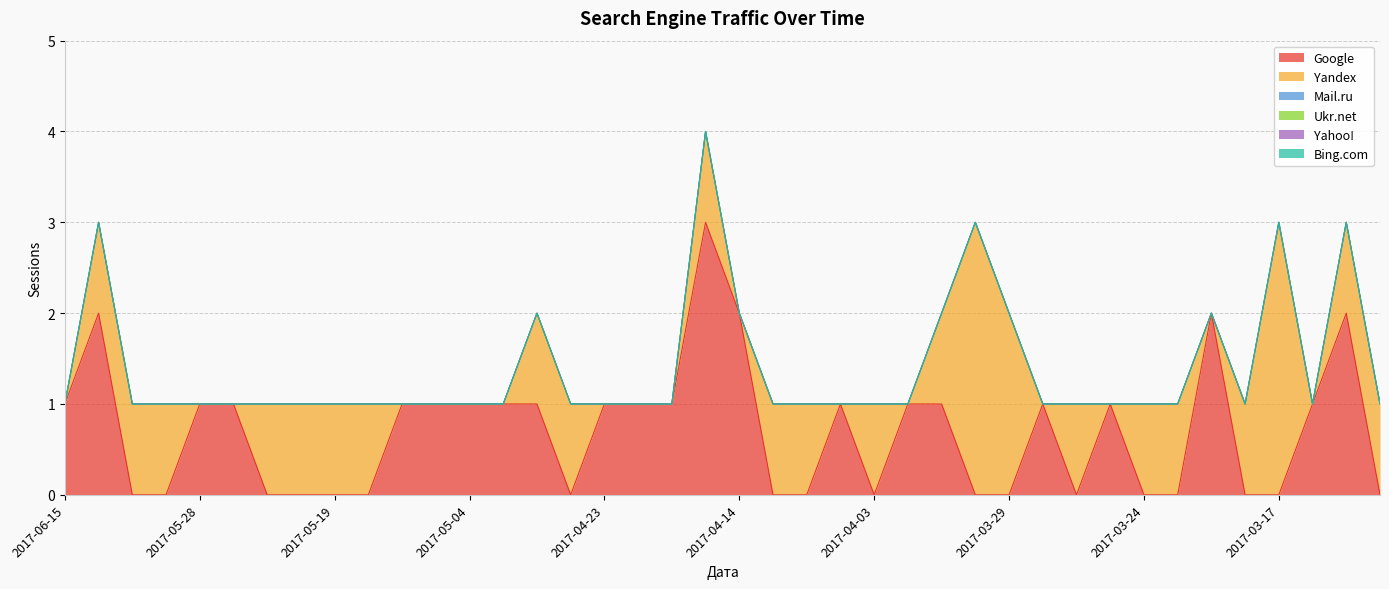

Reading right to left, transcribe all the data shown in this chart.

Google: 0	2	1	0	0	2	0	0	1	0	1	0	0	1	1	0	1	0	0	2	3	1	1	1	0	1	1	1	1	1	0	0	0	0	1	1	0	0	2	1
Yandex: 1	1	0	3	1	0	1	1	0	1	0	2	3	1	0	1	0	1	1	0	1	0	0	0	1	1	0	0	0	0	1	1	1	1	0	0	1	1	1	0
Mail.ru: 0	0	0	0	0	0	0	0	0	0	0	0	0	0	0	0	0	0	0	0	0	0	0	0	0	0	0	0	0	0	0	0	0	0	0	0	0	0	0	0
Ukr.net: 0	0	0	0	0	0	0	0	0	0	0	0	0	0	0	0	0	0	0	0	0	0	0	0	0	0	0	0	0	0	0	0	0	0	0	0	0	0	0	0
Yahoo!: 0	0	0	0	0	0	0	0	0	0	0	0	0	0	0	0	0	0	0	0	0	0	0	0	0	0	0	0	0	0	0	0	0	0	0	0	0	0	0	0
Bing.com: 0	0	0	0	0	0	0	0	0	0	0	0	0	0	0	0	0	0	0	0	0	0	0	0	0	0	0	0	0	0	0	0	0	0	0	0	0	0	0	0